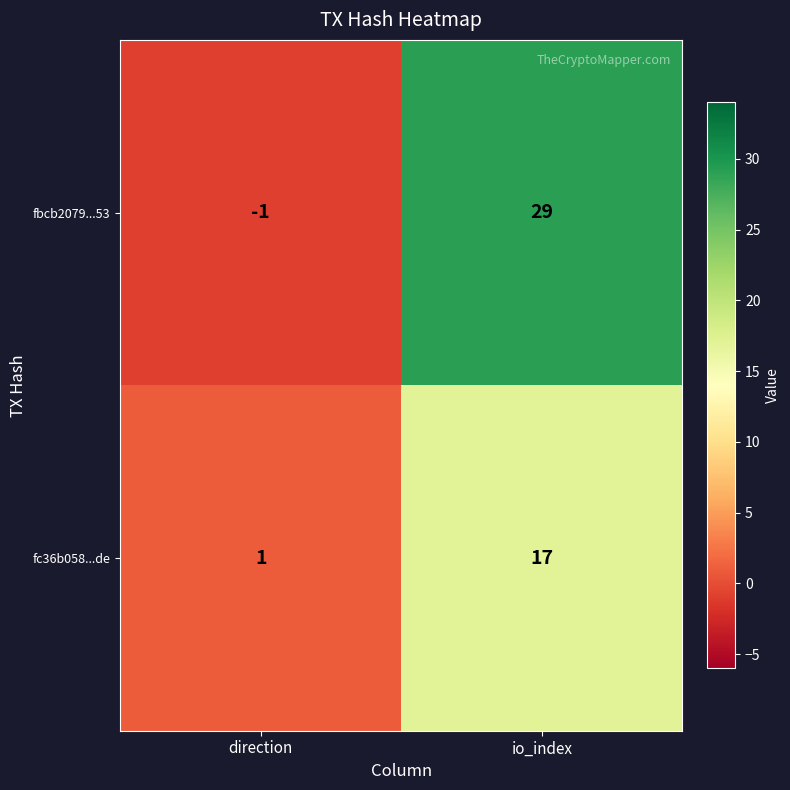

Which series changed the most between direction and io_index?

fbcb2079...53